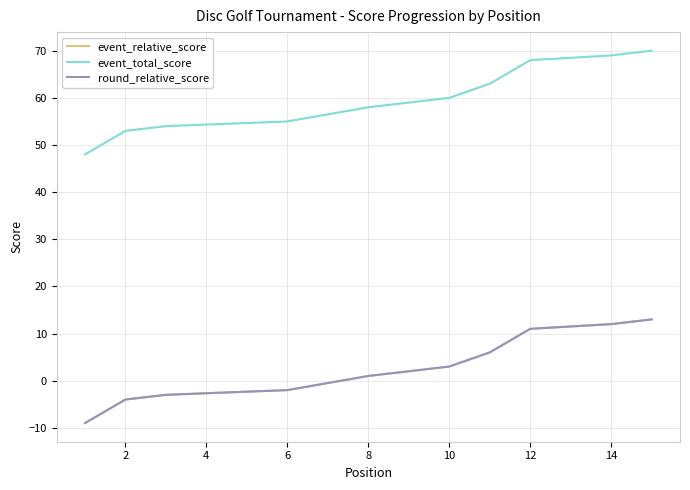

What is the highest value of the event_relative_score series?

13